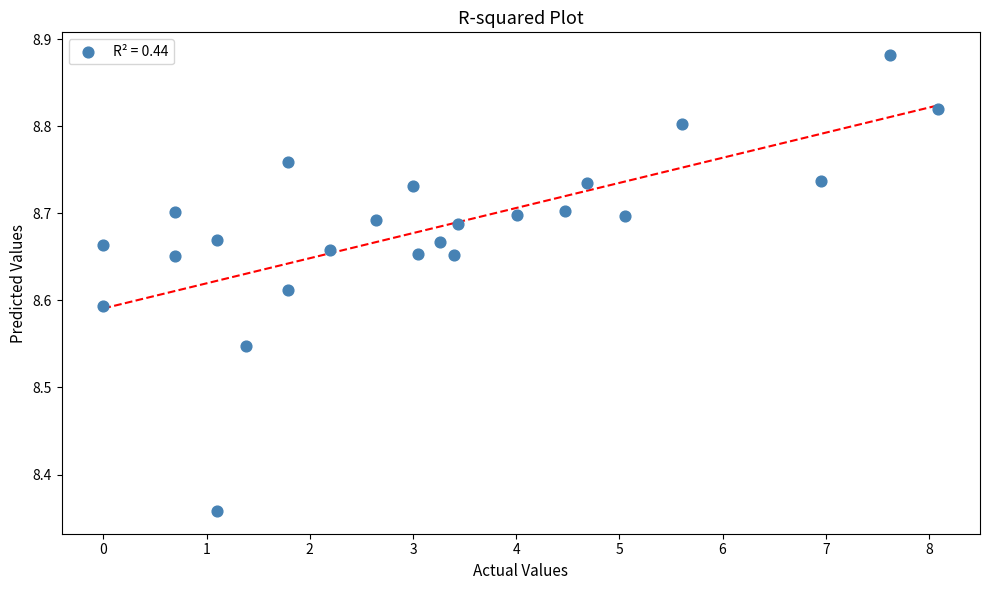

What is the range of Y values (max minus min)?

0.5